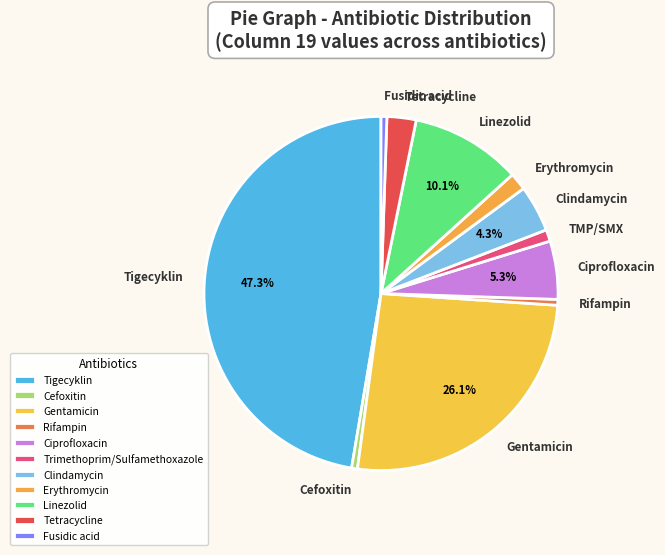

To the nearest percent, what is the combined percentage of Clindamycin and Cefoxitin?

5%